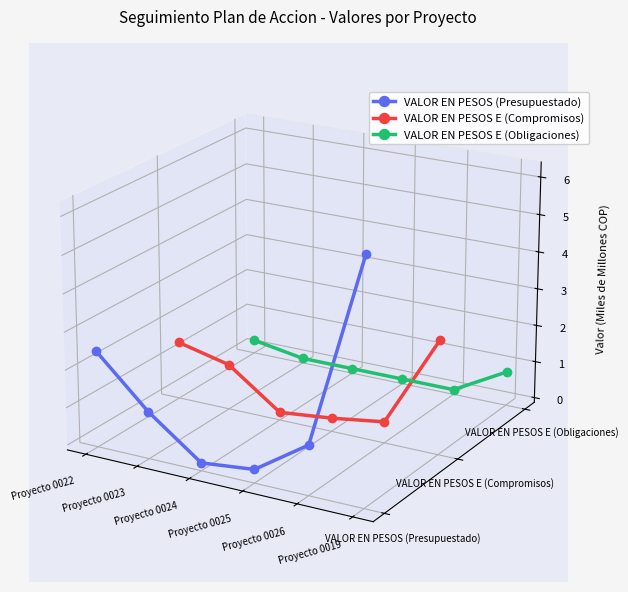

List the labels in order of VALOR EN PESOS (Presupuestado) value, largest first.

Proyecto 0019, Proyecto 0022, Proyecto 0023, Proyecto 0026, Proyecto 0024, Proyecto 0025